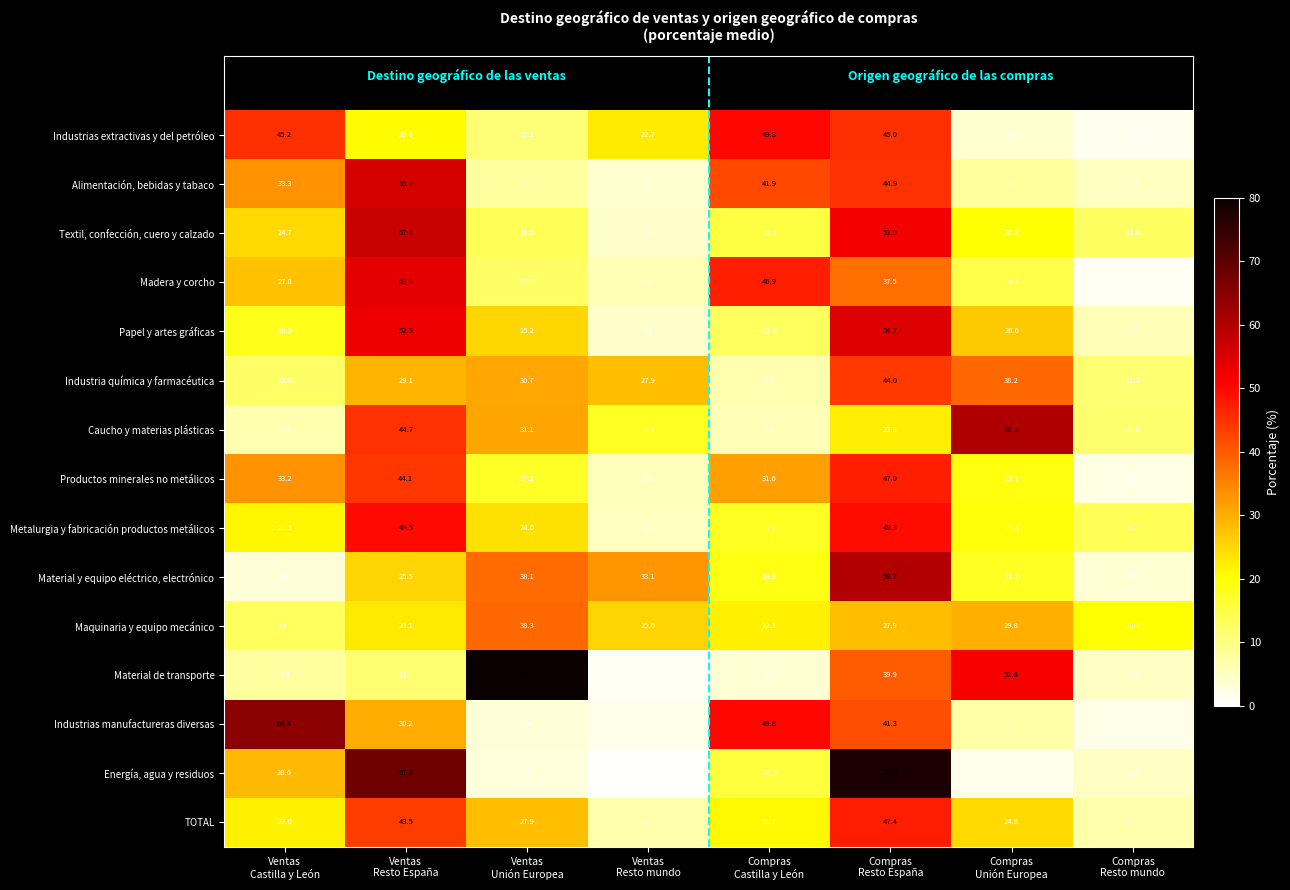

At how many categories does at least one series exceed 31?

7